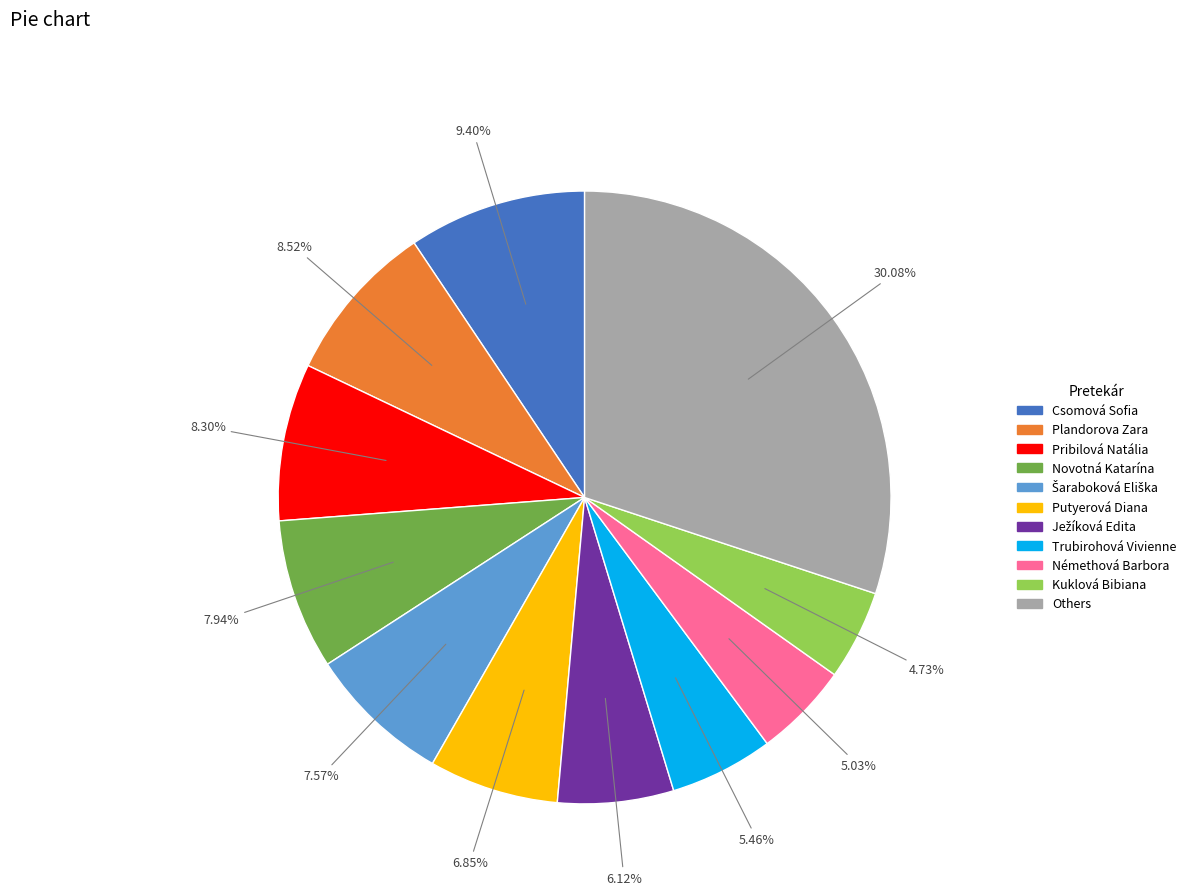

How many segments does this pie chart have?

11